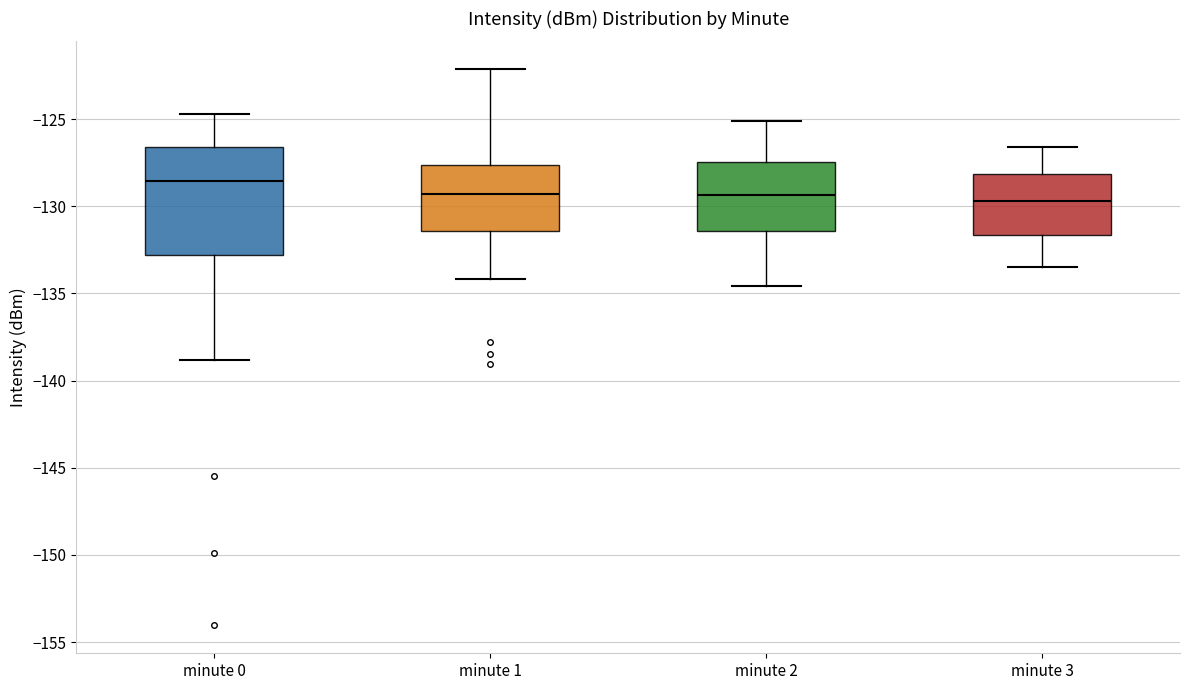

Which box is the tallest, from its lower edge to its upper edge?

minute 0